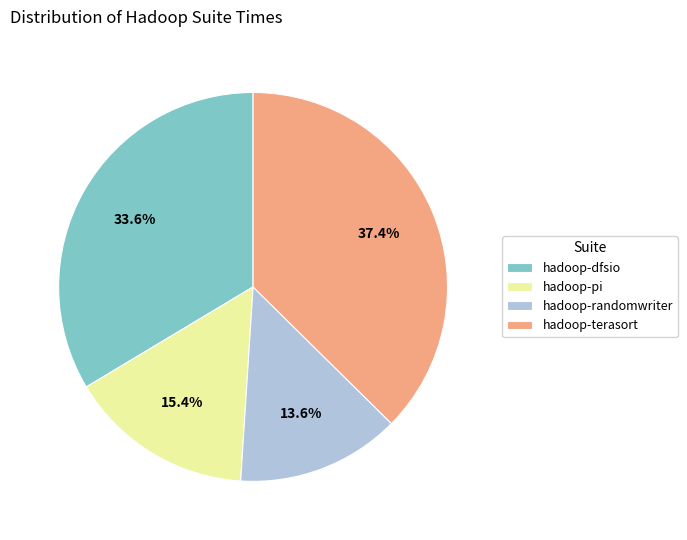

Does any single category account for the majority?

No